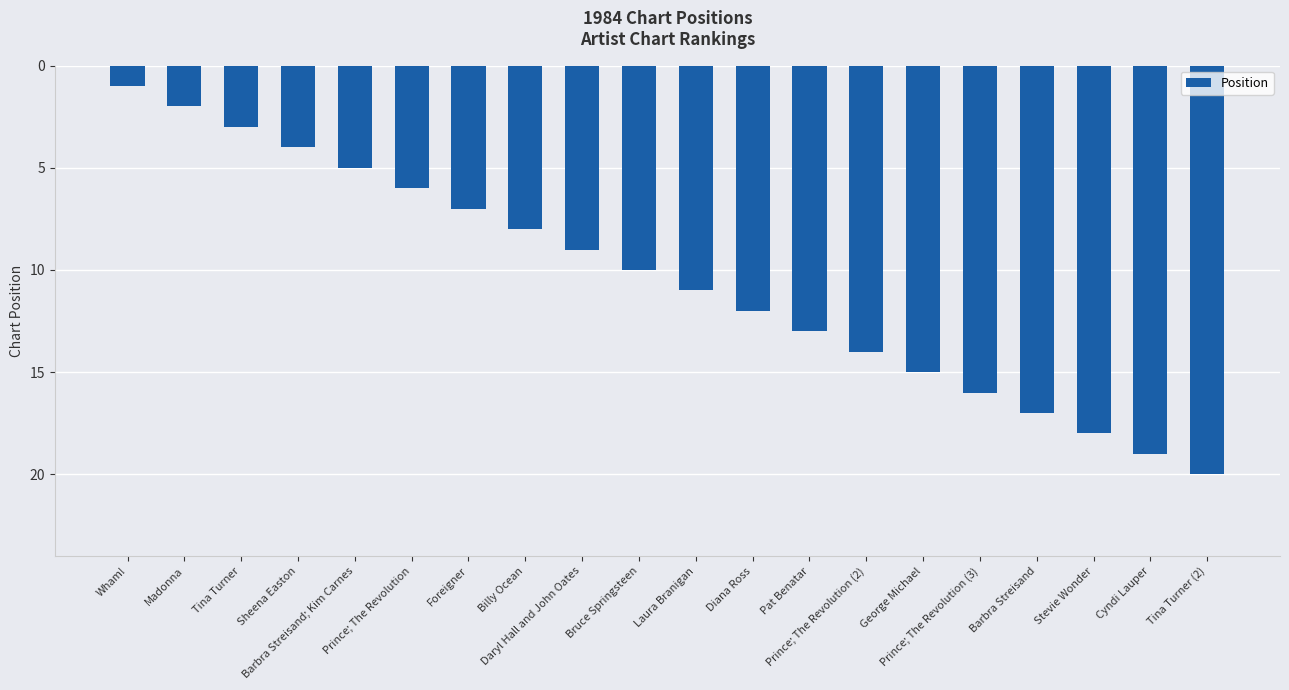

True or false: the data shows 13 at Pat Benatar.

True